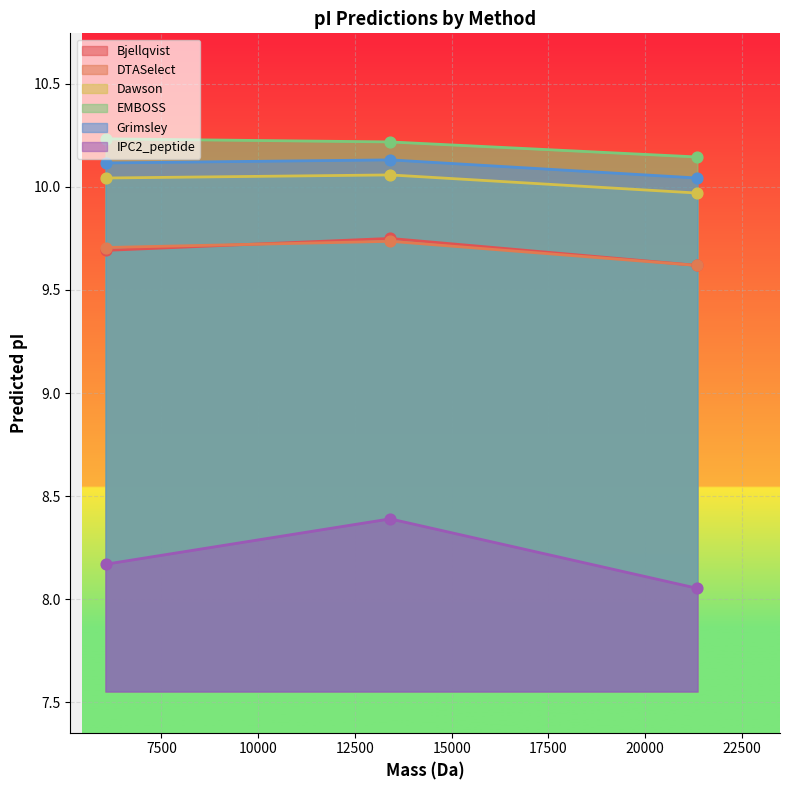

Is the value of Dawson at 6053.876440000001 greater than the value of IPC2_peptide at 6053.876440000001?

Yes